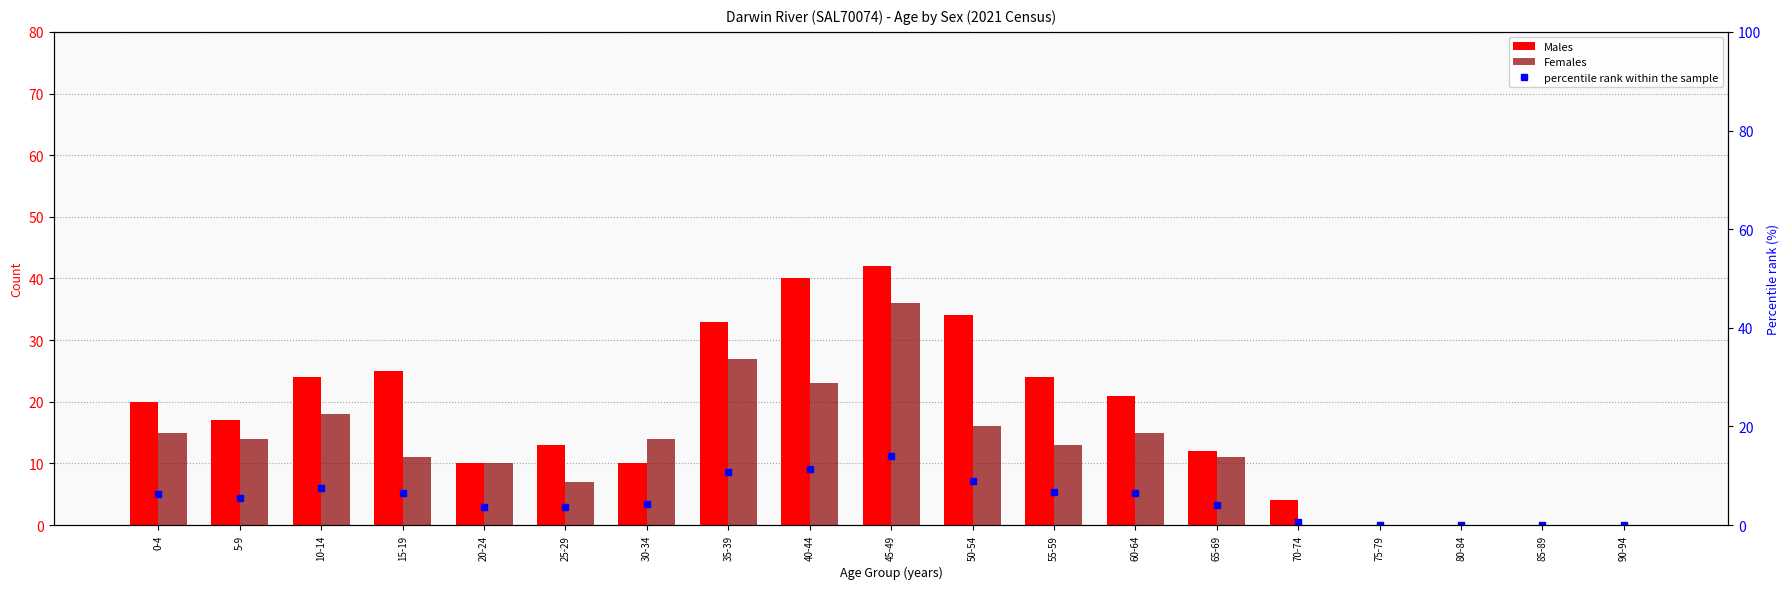

Which category has the highest value in the percentile rank within the sample series?

45-49